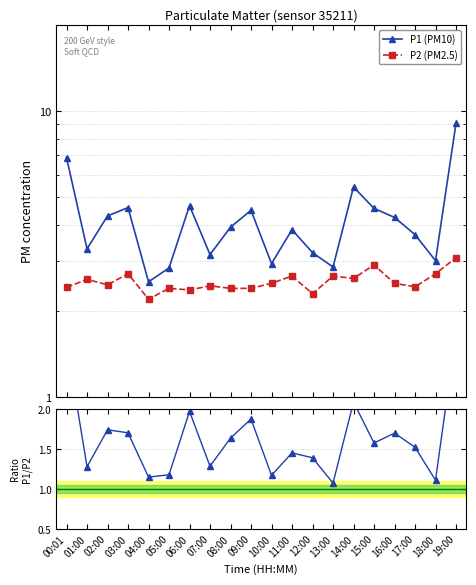

True or false: P2 (PM2.5) has a value of 0.8 at 03:00.

False